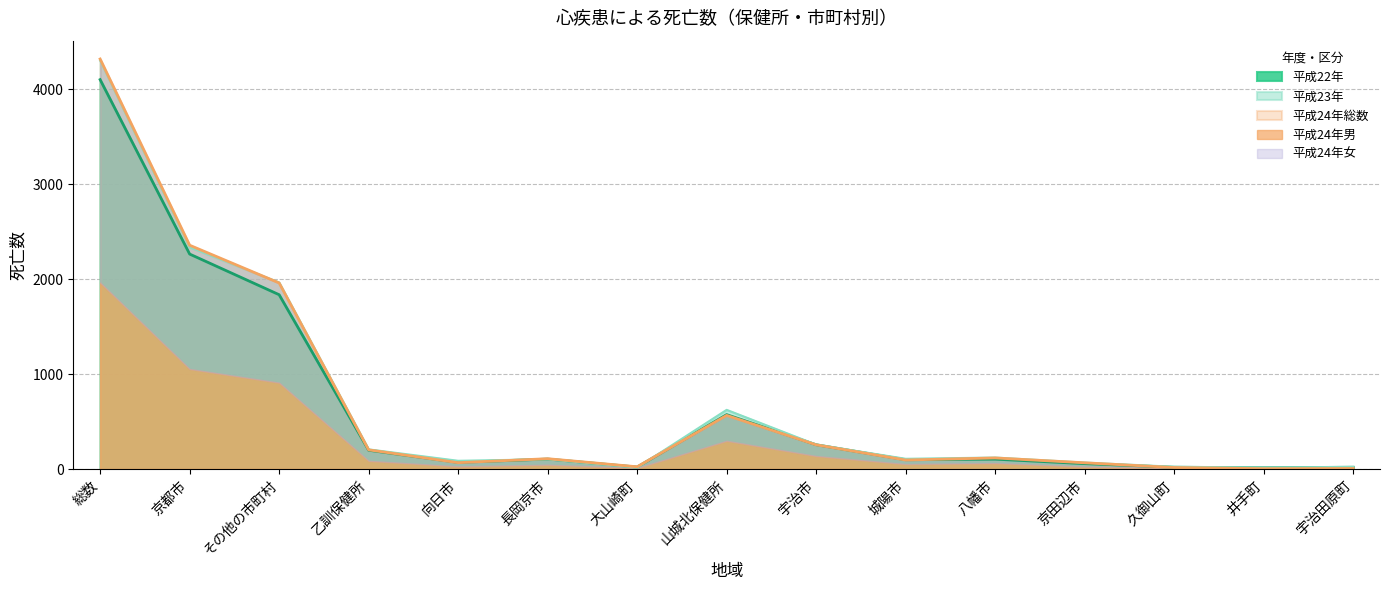

Which series has the widest spread of values?

平成24年総数